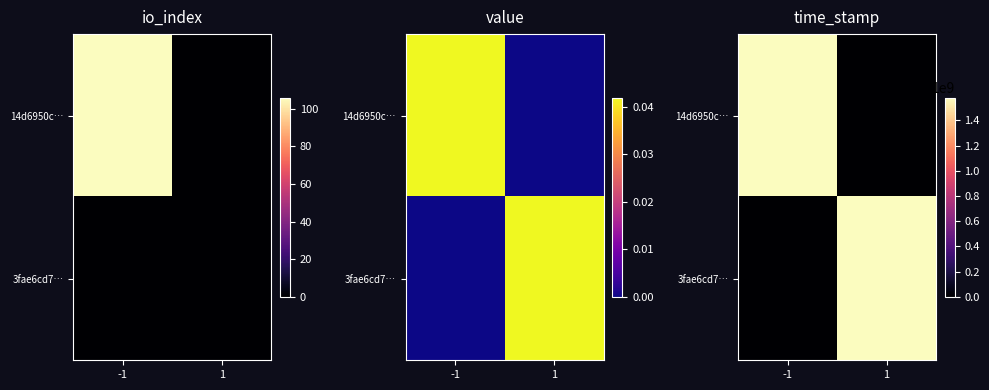

Which category has the highest value in the 3fae6cd7… series?

1